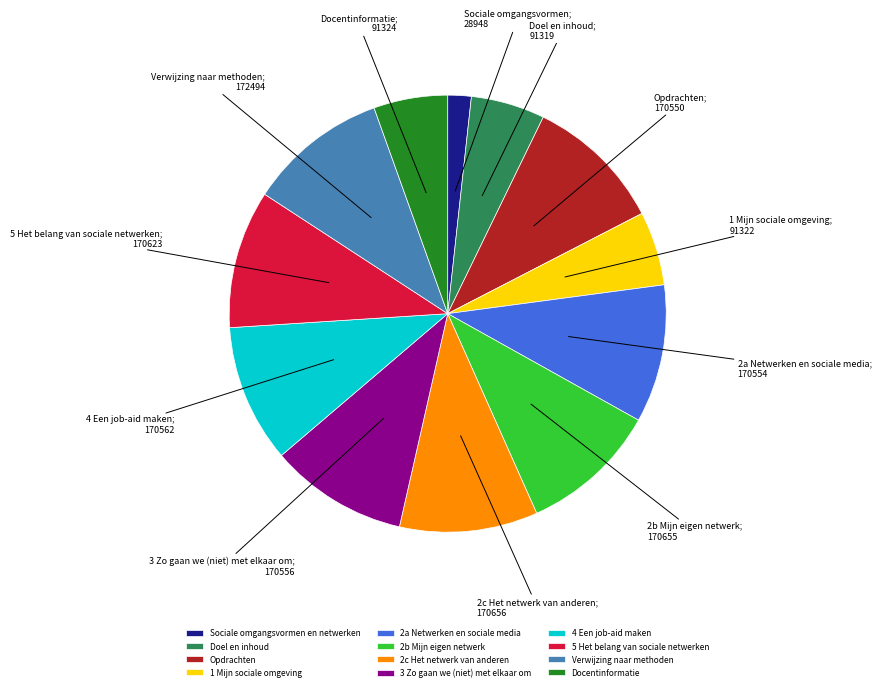

Is it true that 2c Het netwerk van anderen is 10% of the pie?

True